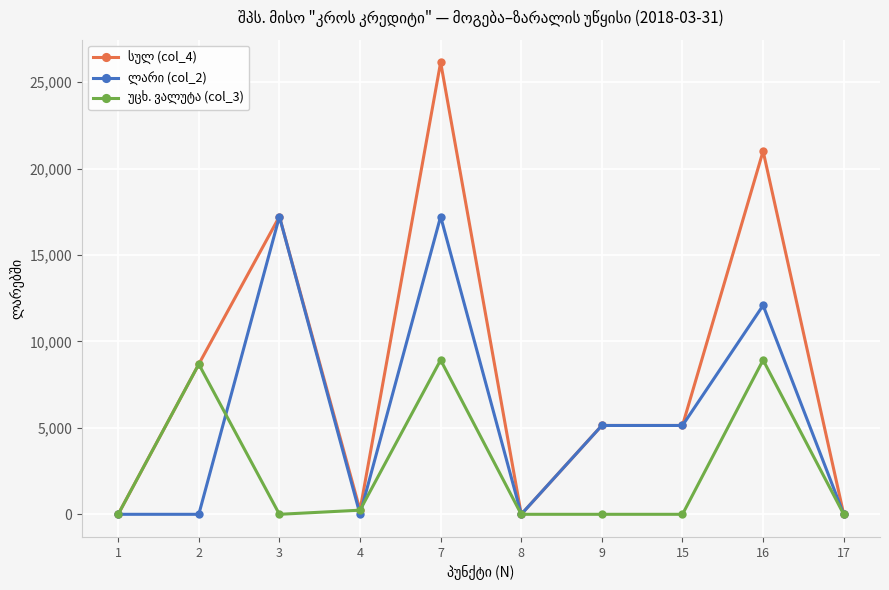

What is the difference between the highest and lowest values at 16?

12087.6